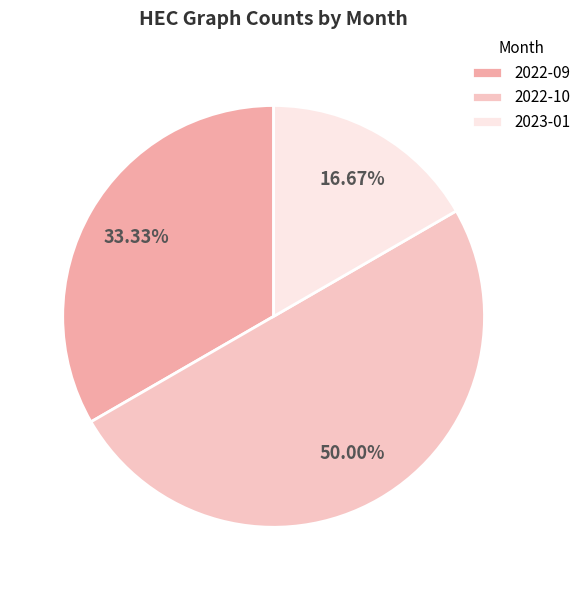

The 2023-01 slice represents 17% of the pie. True or false?

True